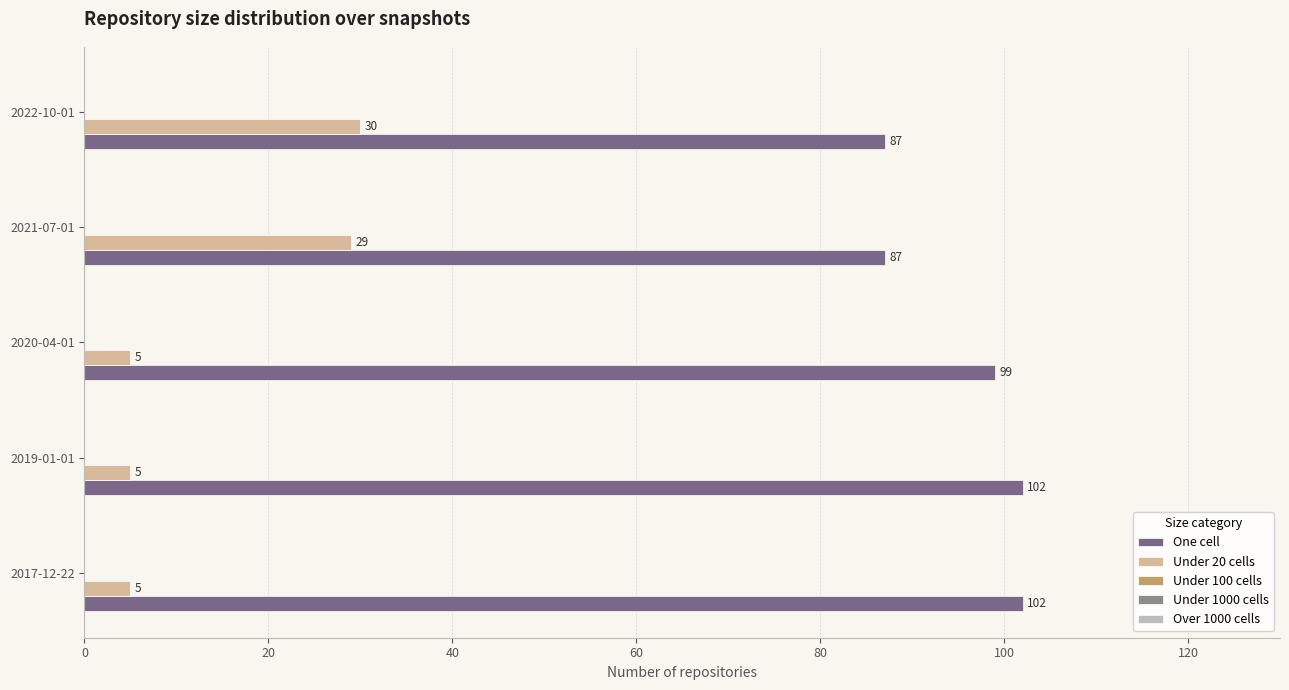

Is the value of One cell at 2020-04-01 greater than the value of Under 20 cells at 2017-12-22?

Yes